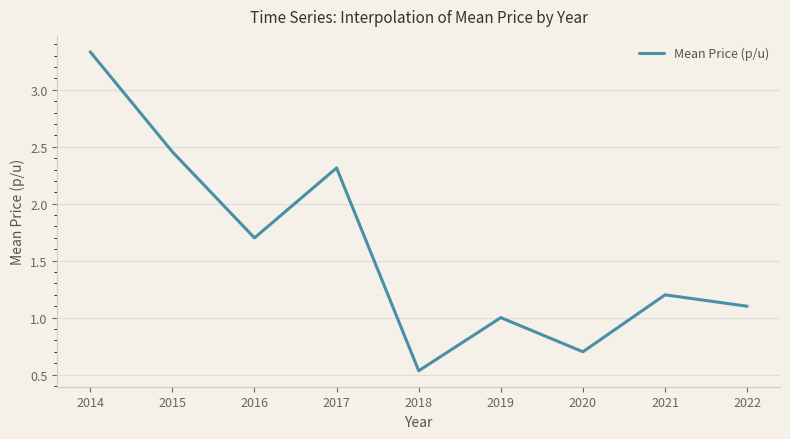

Which label corresponds to the smallest value in the chart?

2018